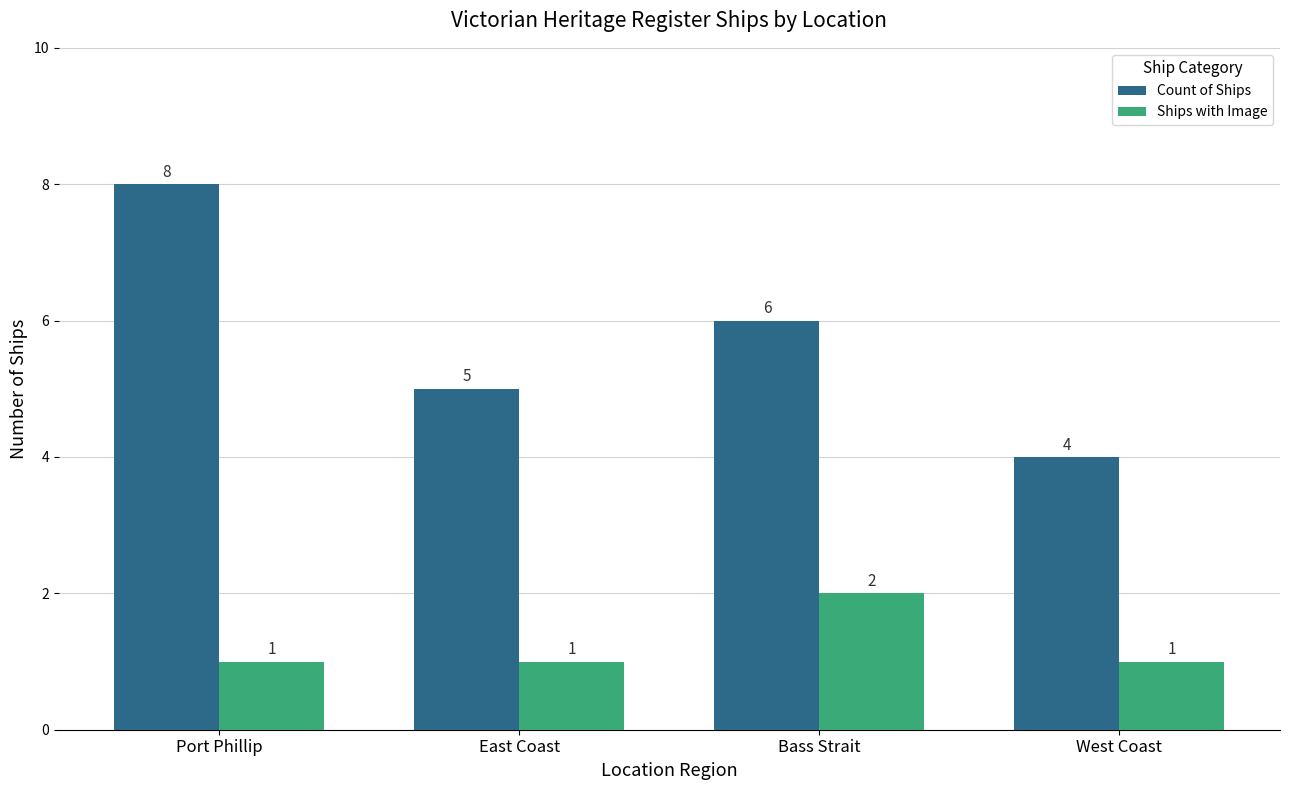

What is the difference between the highest and lowest values at East Coast?

4